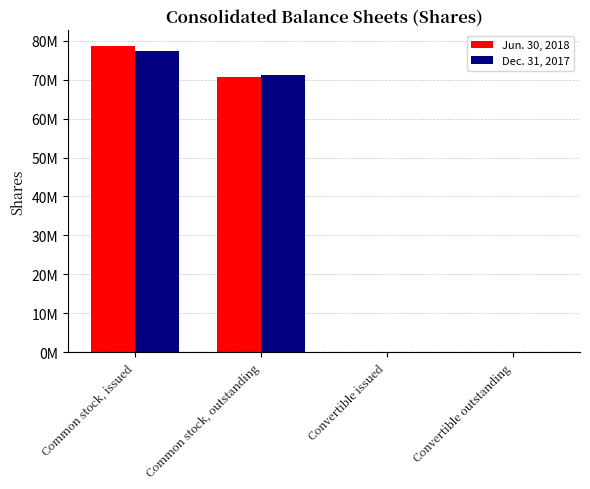

Which series changed the most between Common stock, issued and Convertible outstanding?

Jun. 30, 2018